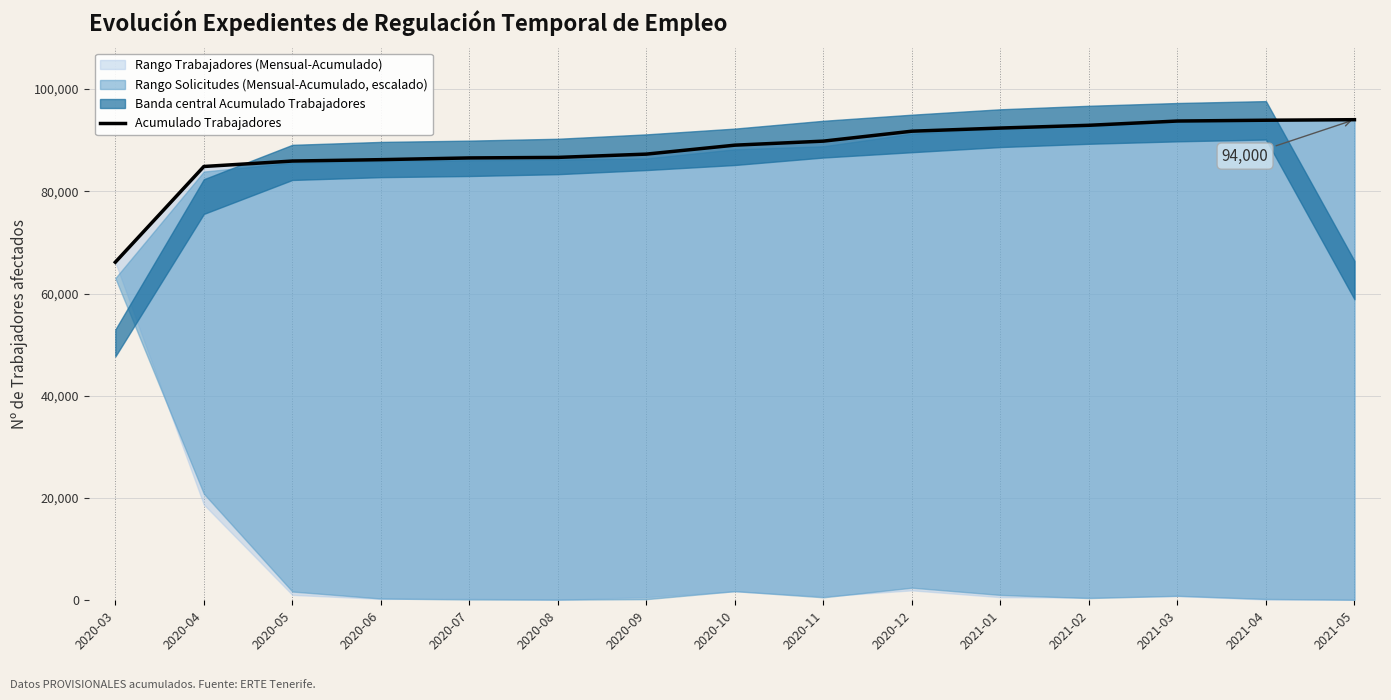

What is the difference between the values at 2020-09 and 2020-04?

2422